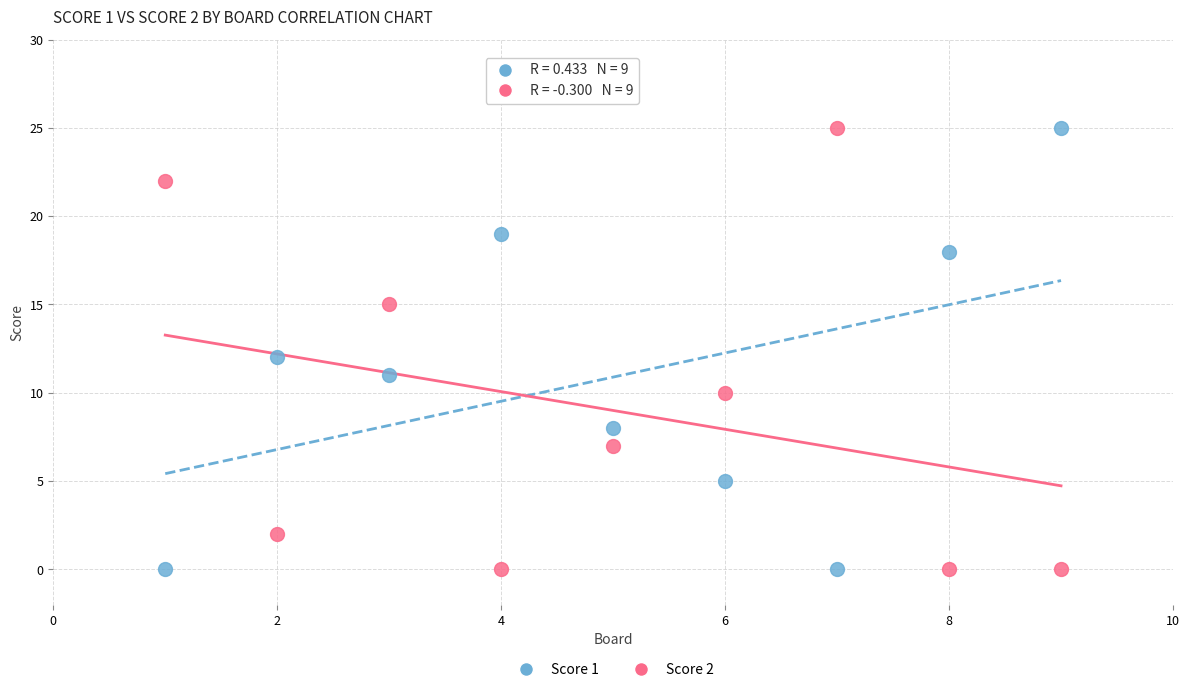

Across all data points, what is the range of X values (max minus min)?

8